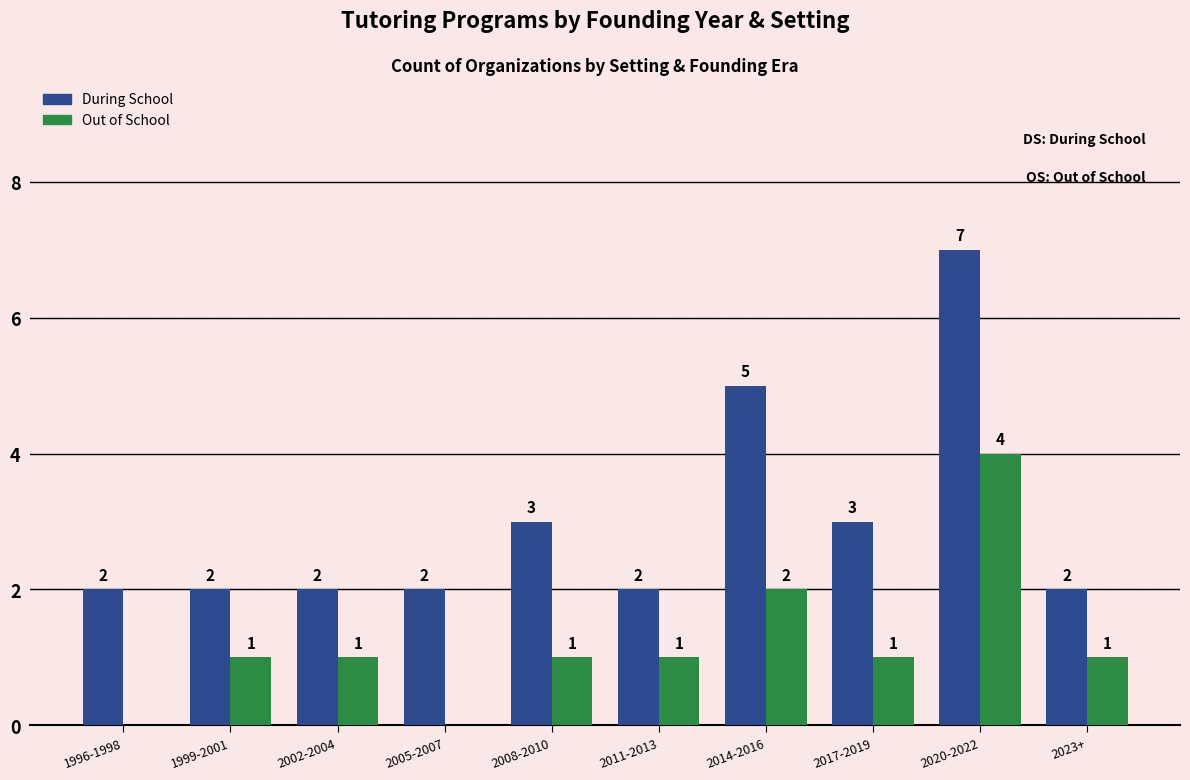

The Out of School series shows 2 at 2020-2022. True or false?

False